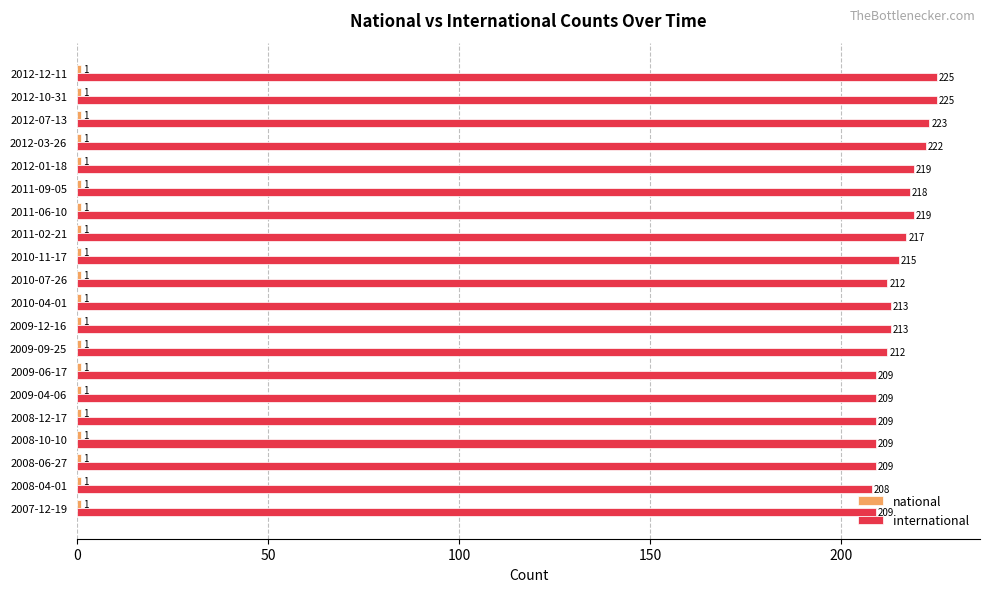

What is the spread (max minus min) of values at 2009-09-25?

211